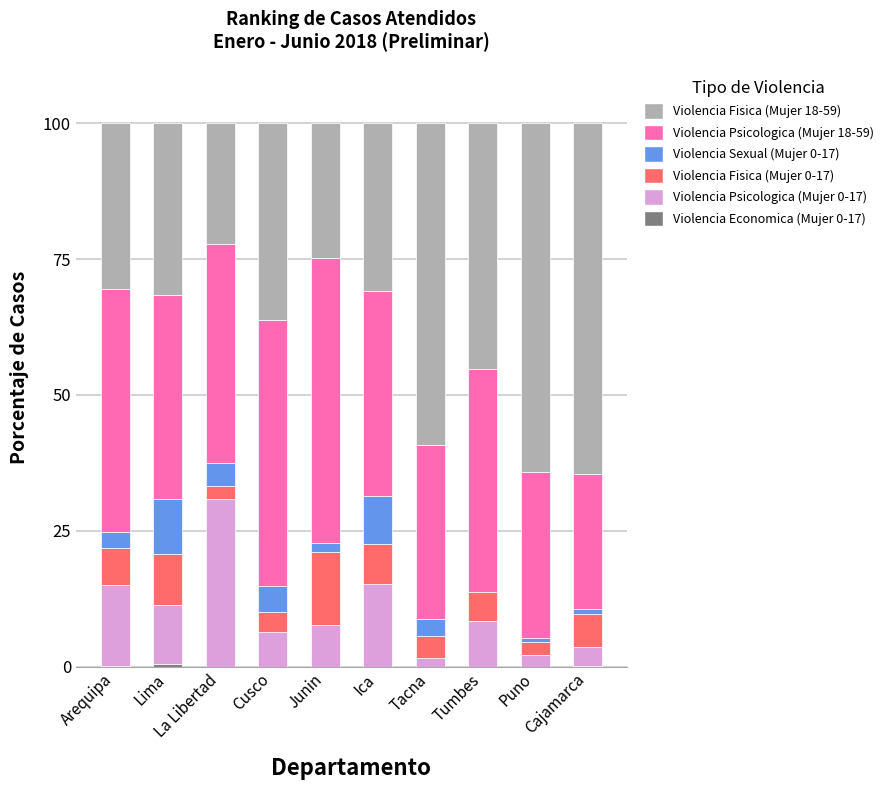

What is the difference between the maximum and minimum values in the Violencia Fisica (Mujer 0-17) series?

10.9